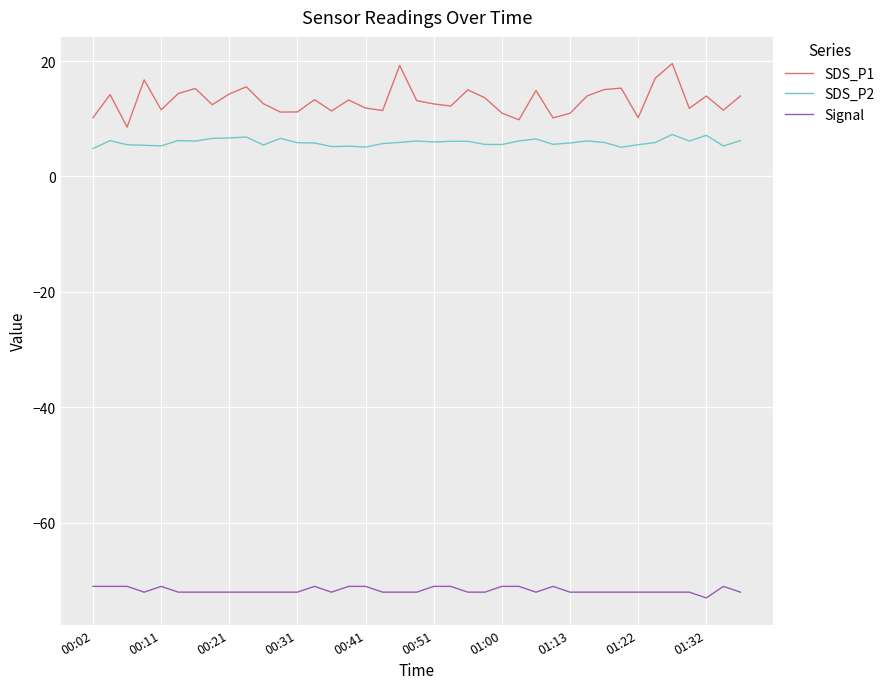

What is the highest value of the SDS_P1 series?

19.6